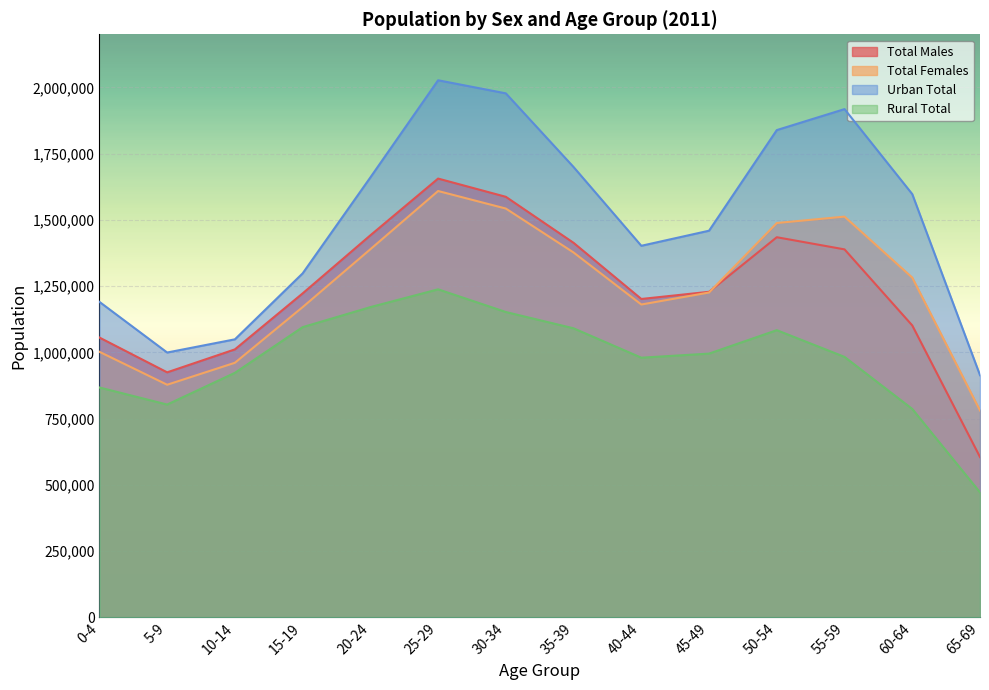

What are all the series names shown in the legend?

Total Males, Total Females, Urban Total, Rural Total